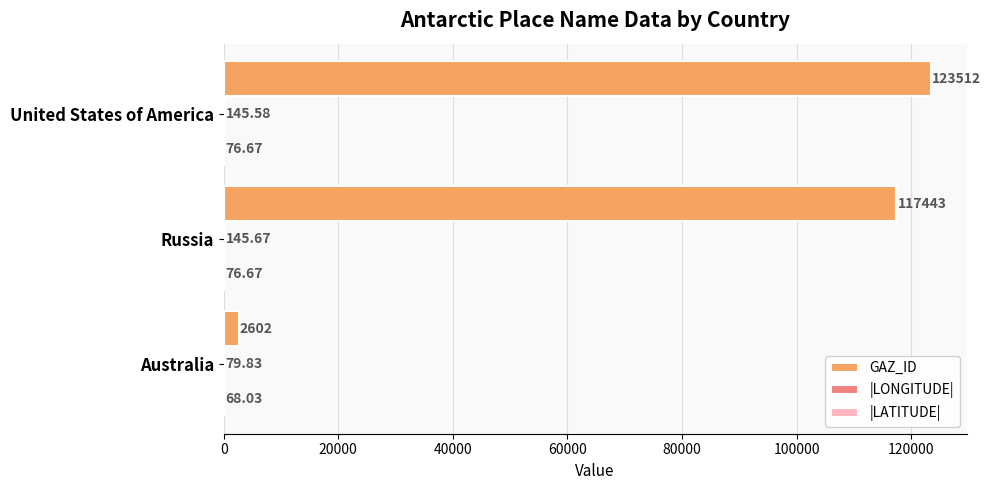

Which label corresponds to the largest value in the chart?

United States of America